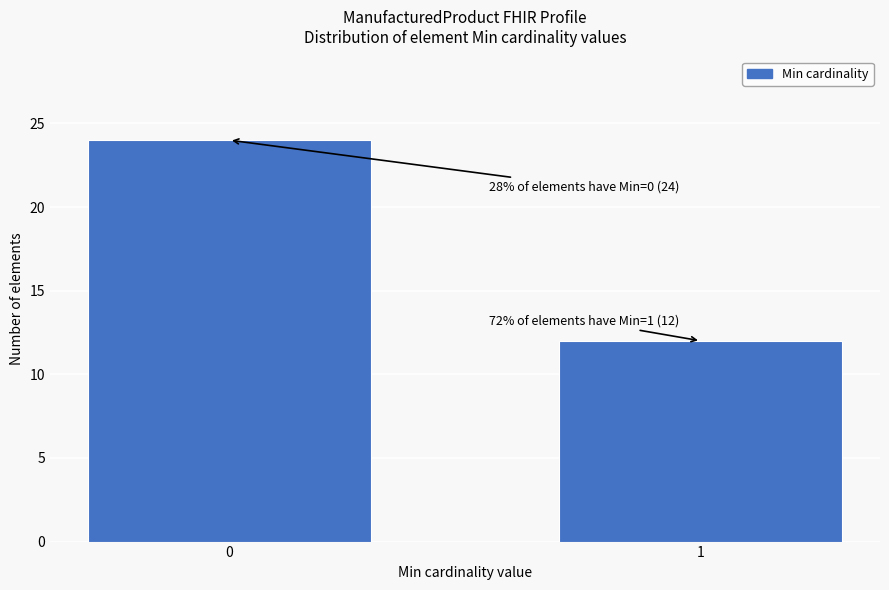

Reading right to left, extract all data points from this chart.

1=12	0=24